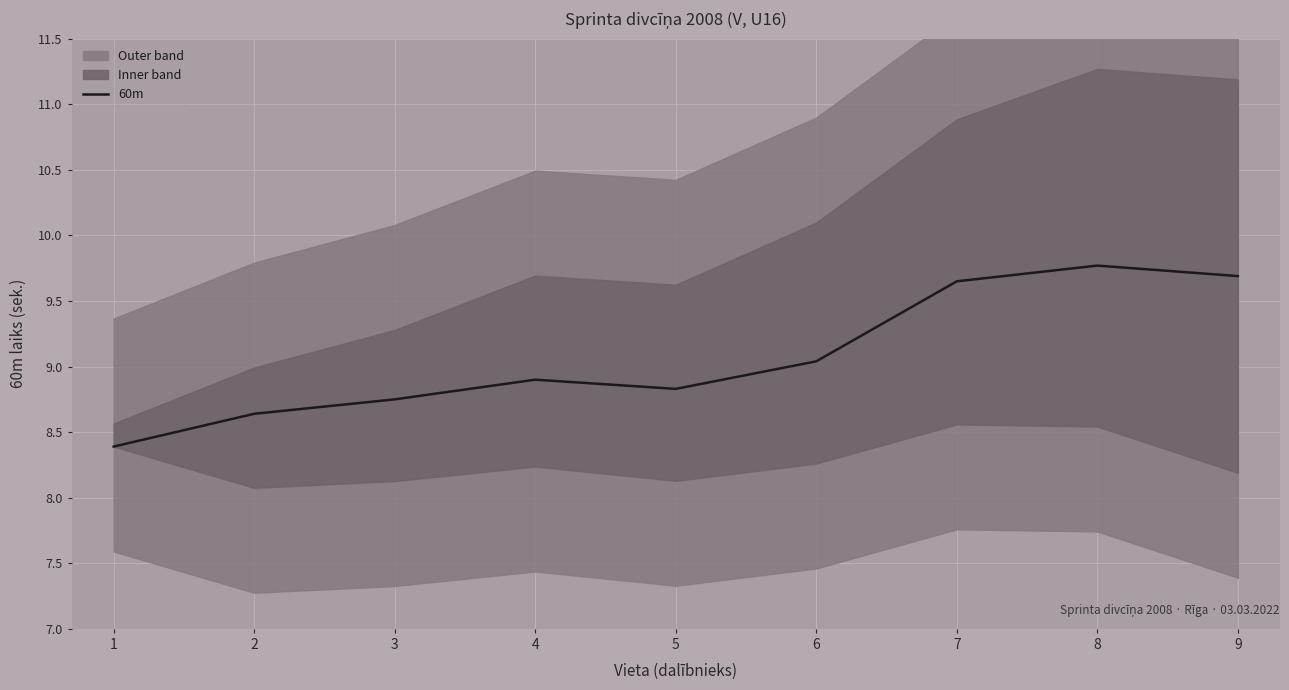

List the labels in order of value, largest first.

8, 9, 7, 6, 4, 5, 3, 2, 1